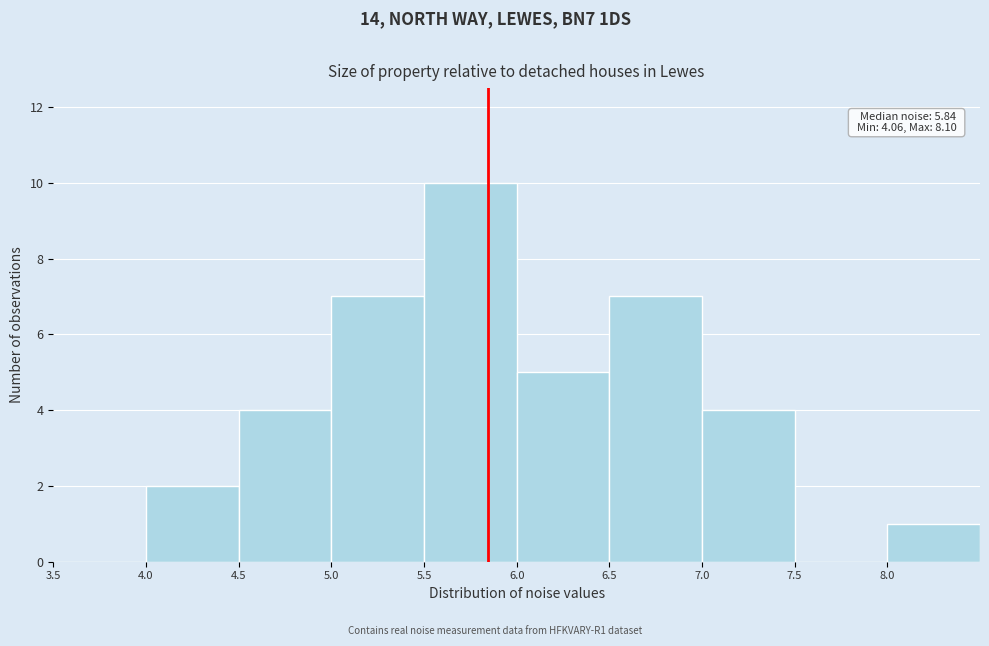

Which range on the x-axis has the tallest bar?

5.5 to 6.0